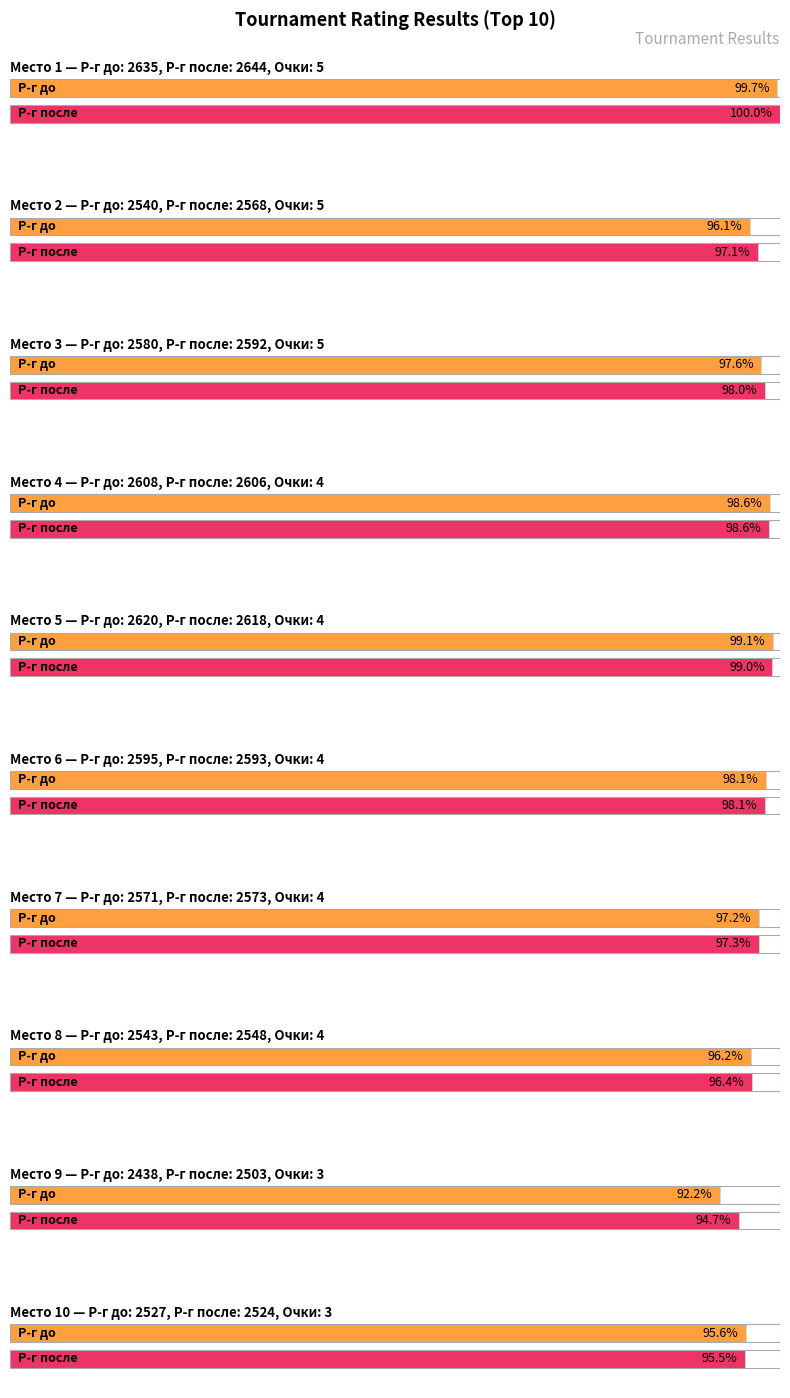

What is the spread (max minus min) of values at 8?

5